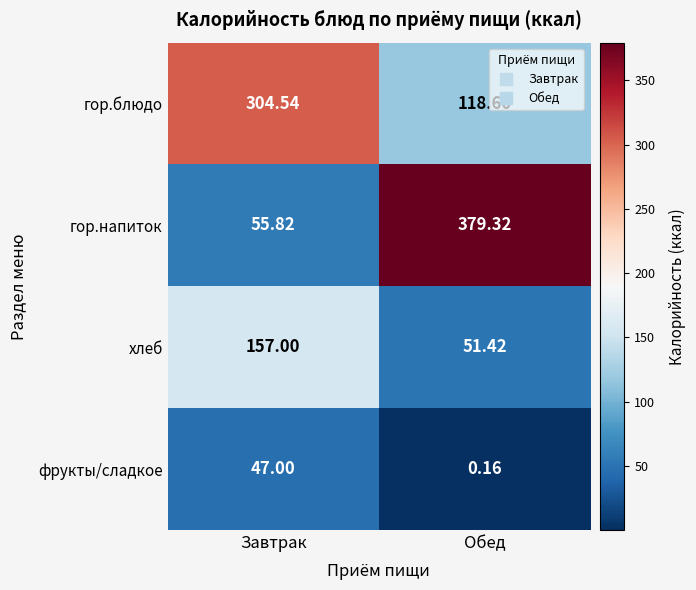

Rank the series by their maximum value, from highest to lowest.

гор.напиток, гор.блюдо, хлеб, фрукты/сладкое